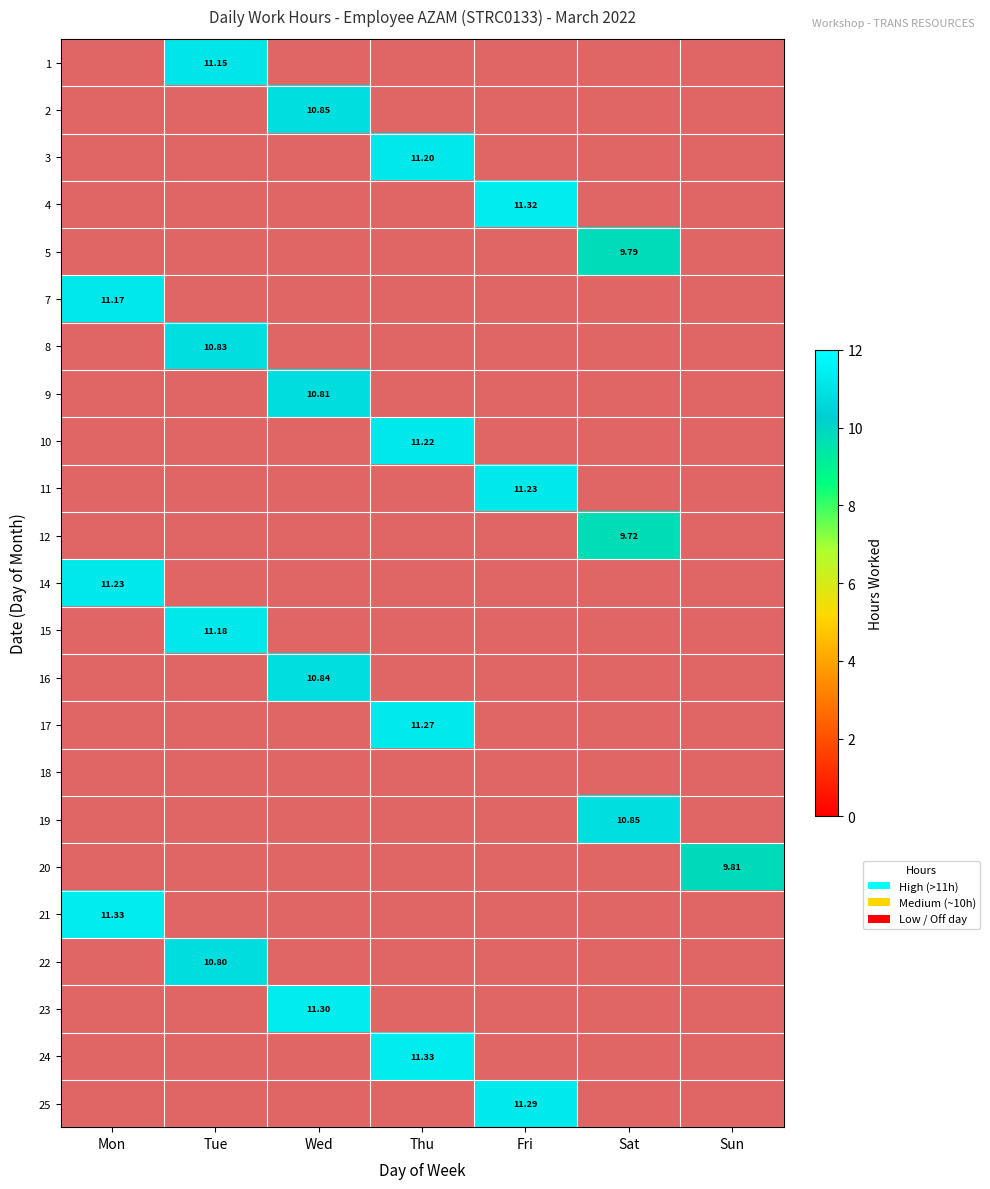

Is the value of 20 at Sat greater than the value of 18 at Mon?

No